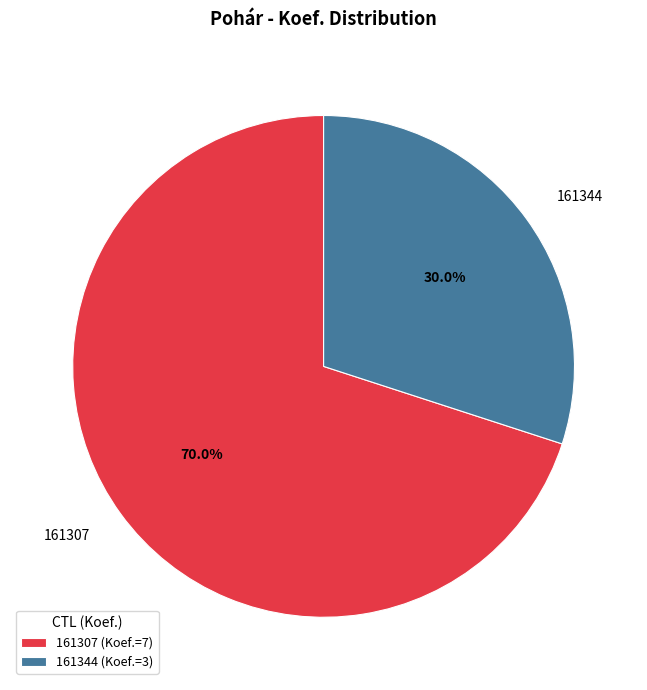

What is the ratio of the value at 161307 to the value at 161344?

2.3